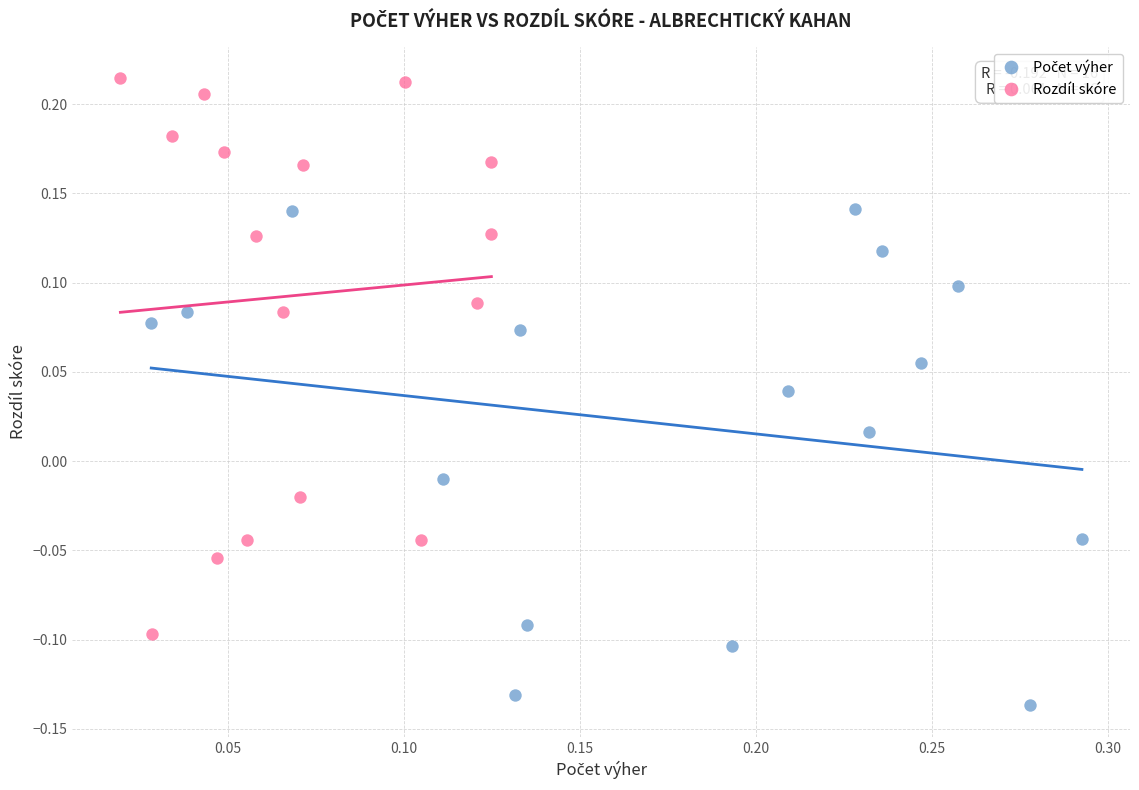

Which series reaches the maximum Y coordinate?

Rozdíl skóre